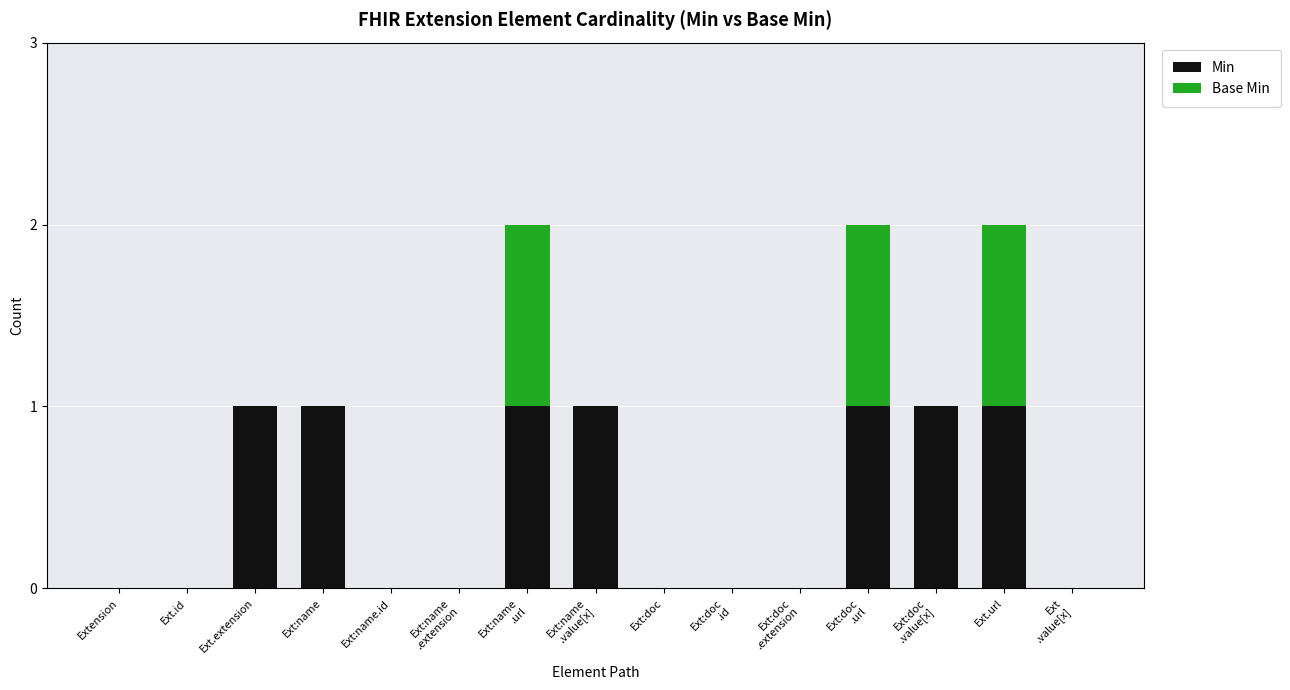

The Min series shows 1 at Ext:name. True or false?

True